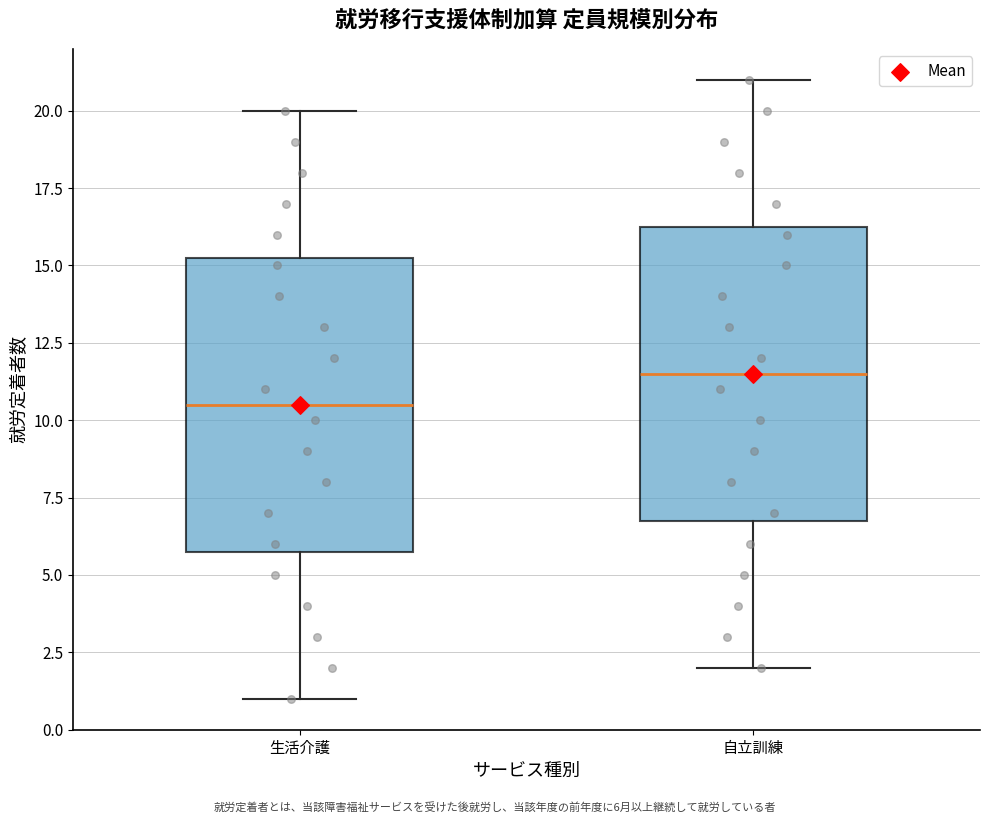

Reading left to right, transcribe this box plot: for each box, give where its median line is, the range the box spans, and where its two whiskers end, as read against the y-axis. The values are not printed on the chart, so give them approximately, as read against the axis.

生活介護: median 10.5, box 6.0 to 15.5, whiskers 1.0 to 20.0
自立訓練: median 11.5, box 7.0 to 16.5, whiskers 2.0 to 21.0